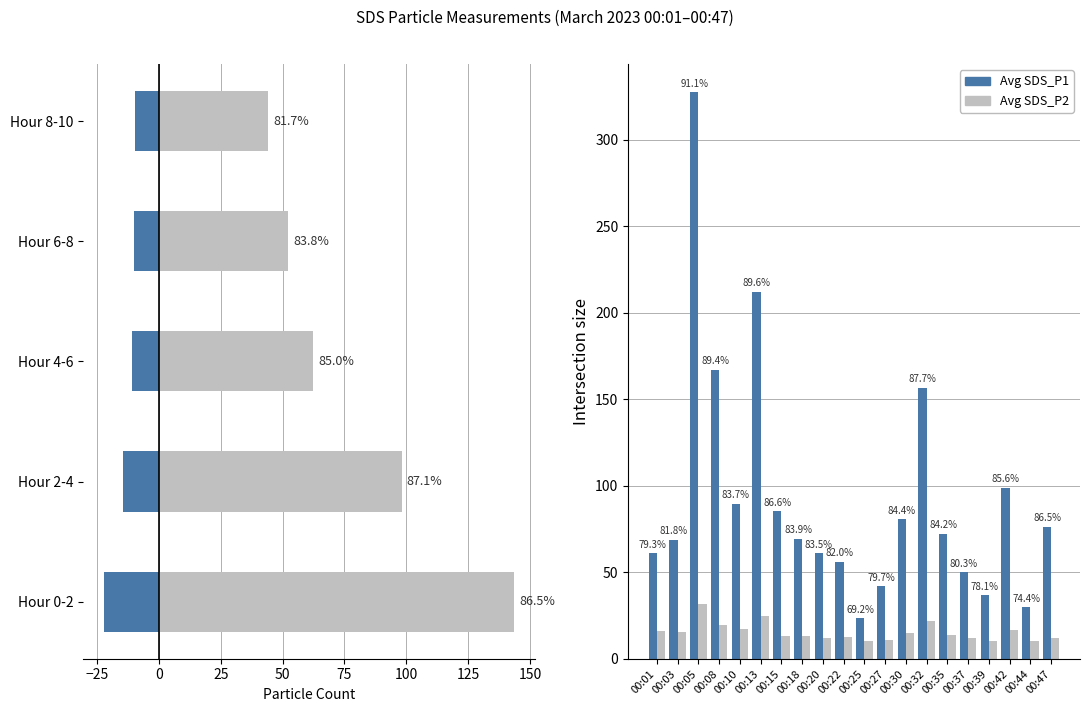

Between 00:27 and 00:42, which is larger?

00:42